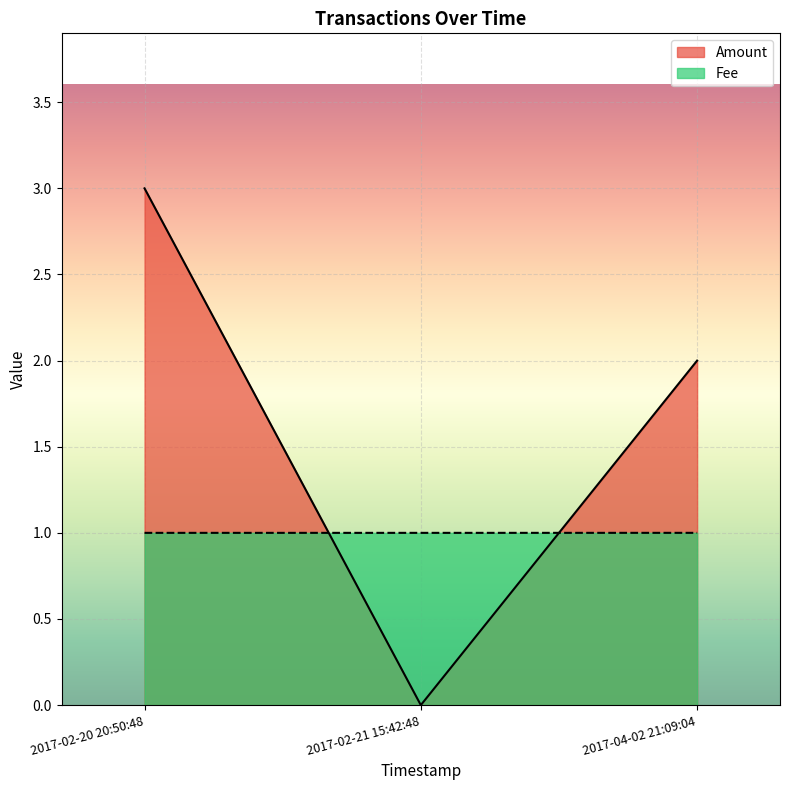

True or false: Amount has a value of 1.3 at 2017-02-20 20:50:48.

False